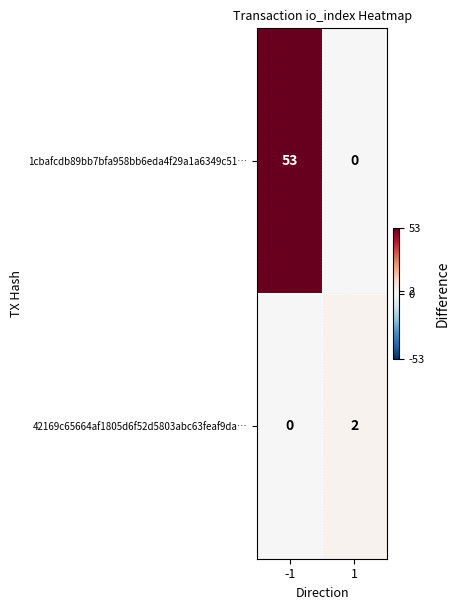

Reading left to right, transcribe all the data shown in this chart.

1cbafcdb89bb7bfa958bb6eda4f29a1a6349c51…: -1=53	1=0
42169c65664af1805d6f52d5803abc63feaf9da…: -1=0	1=2